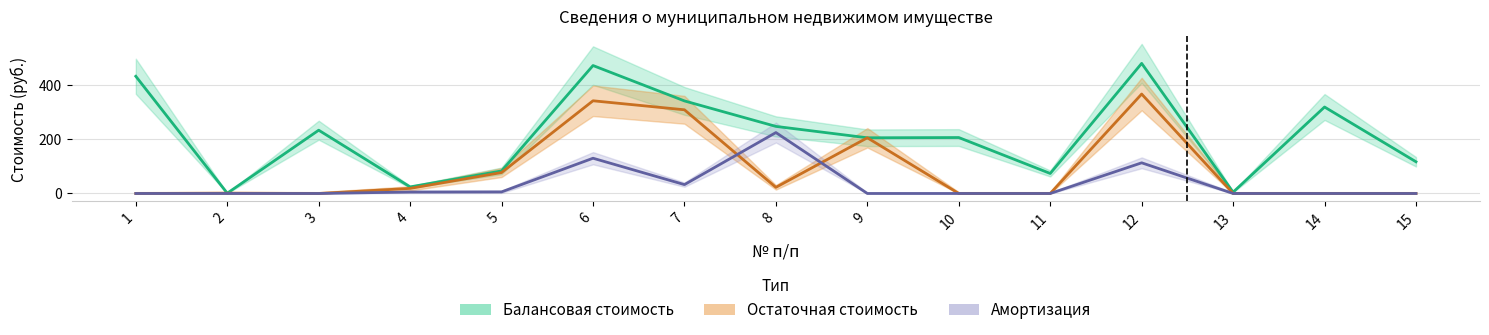

The value of Остаточная стоимость at 15 is -225.8. True or false?

False